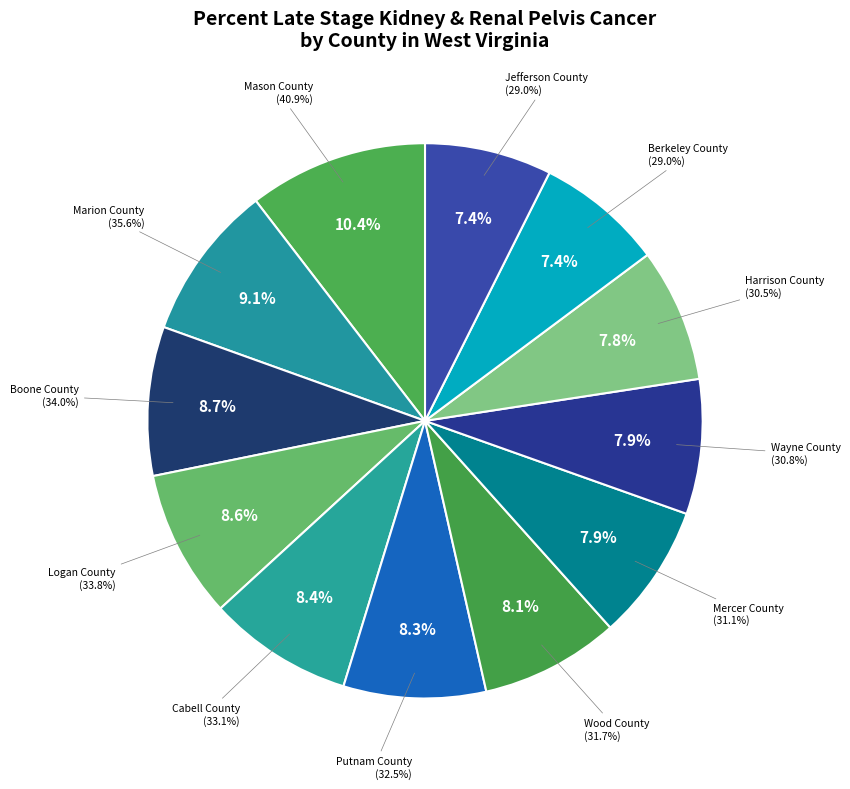

How many segments does this pie chart have?

12